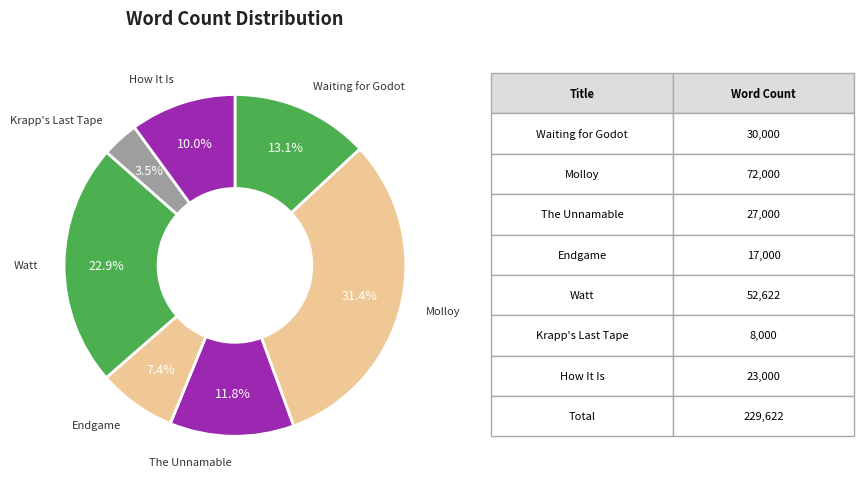

Rank the categories by value from lowest to highest.

Krapp's Last Tape, Endgame, How It Is, The Unnamable, Waiting for Godot, Watt, Molloy